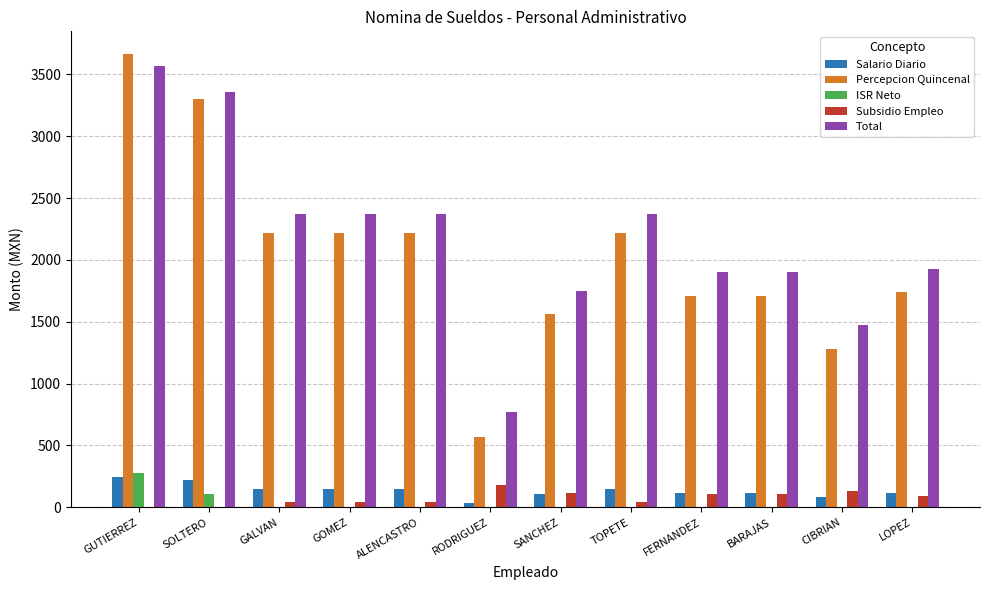

What is the sum of the Percepcion Quincenal values at SANCHEZ and CIBRIAN?

2841.1